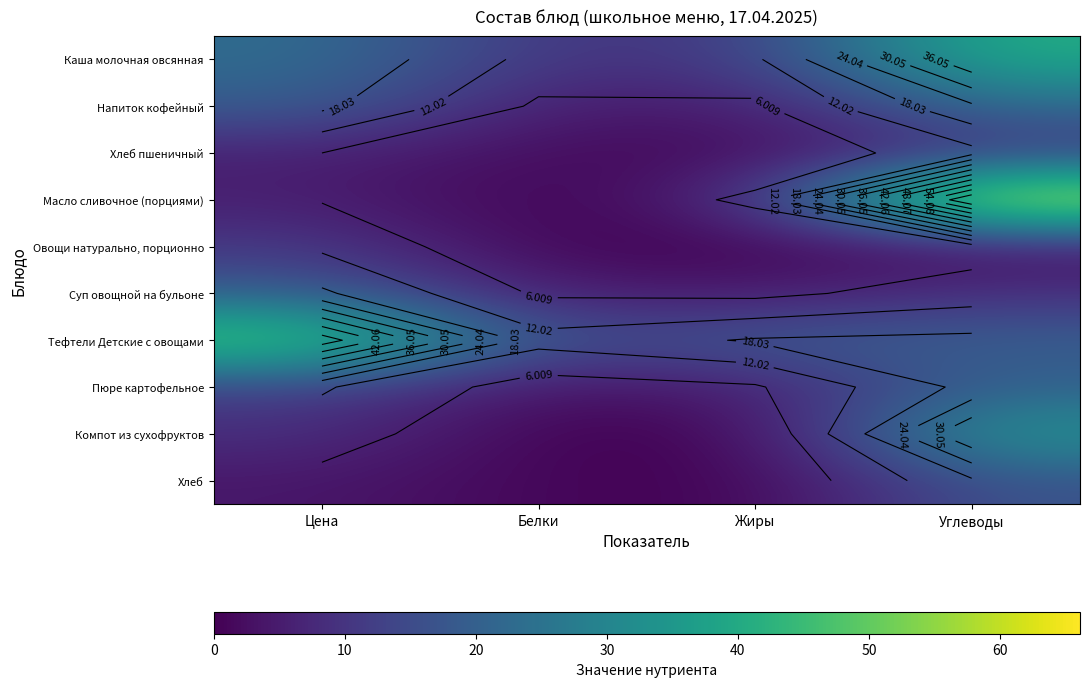

True or false: Тефтели Детские с овощами has a value of 5.9 at Белки.

False